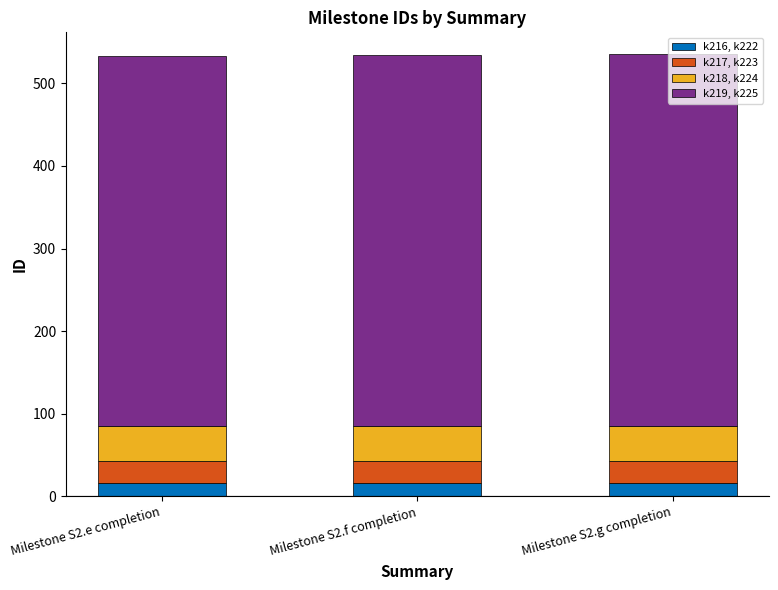

What is the minimum value for k216, k222?

16.0